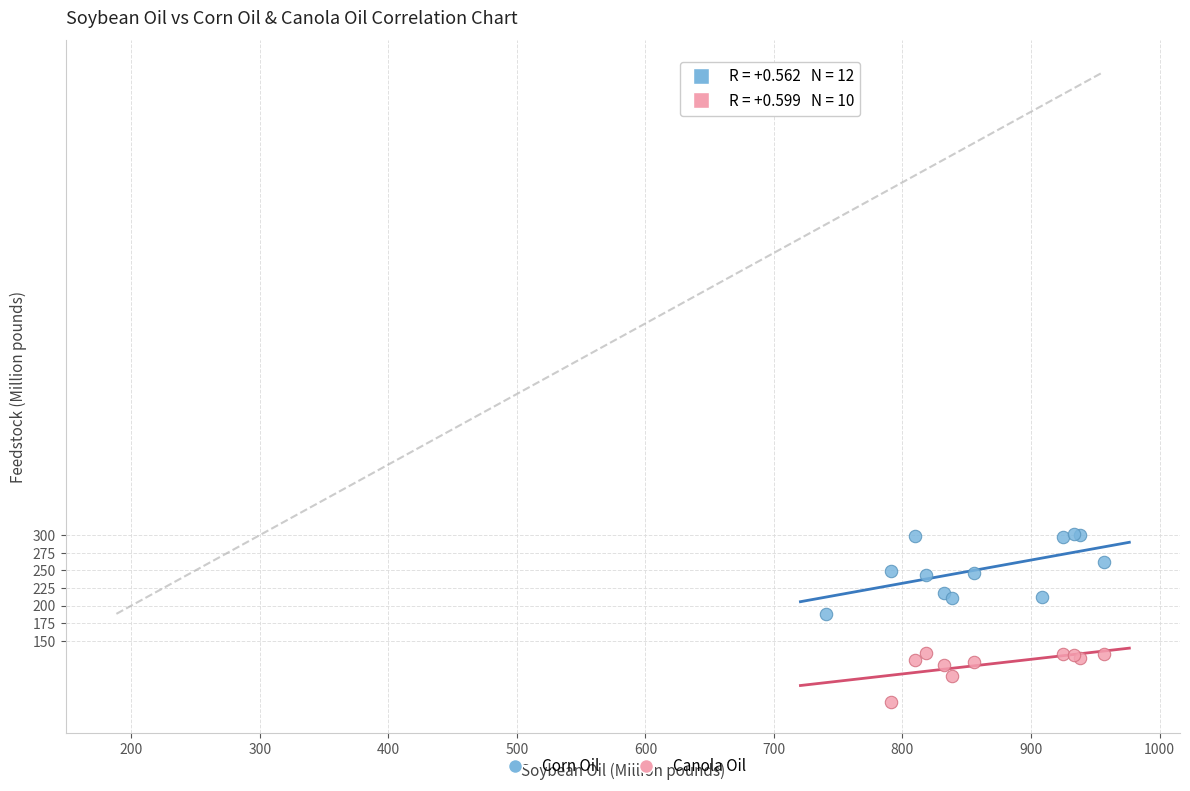

Which series reaches the maximum Y coordinate?

Corn Oil